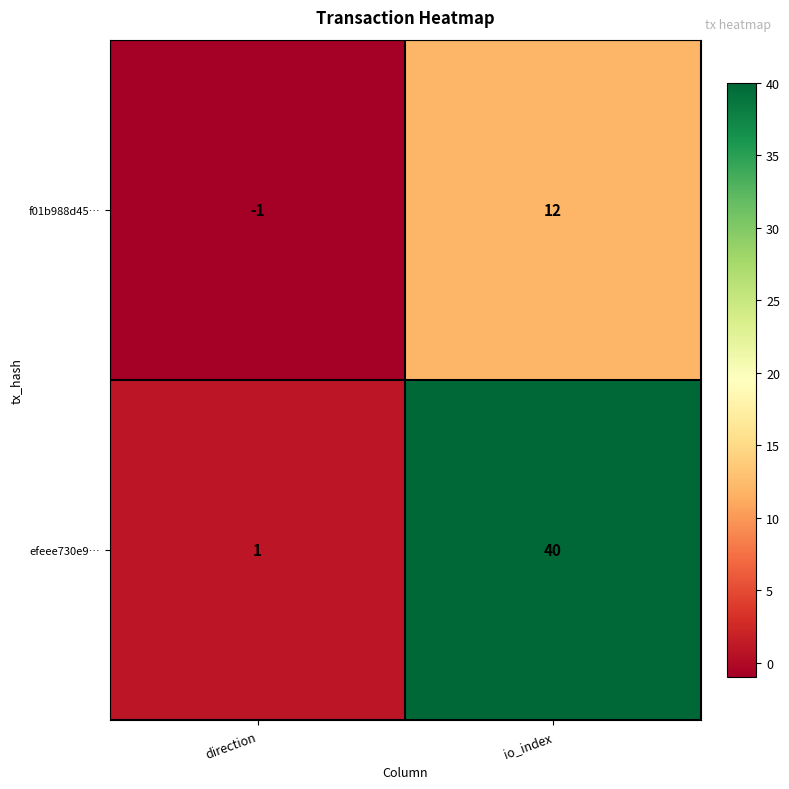

What is the sum of the f01b988d45… values at direction and io_index?

11